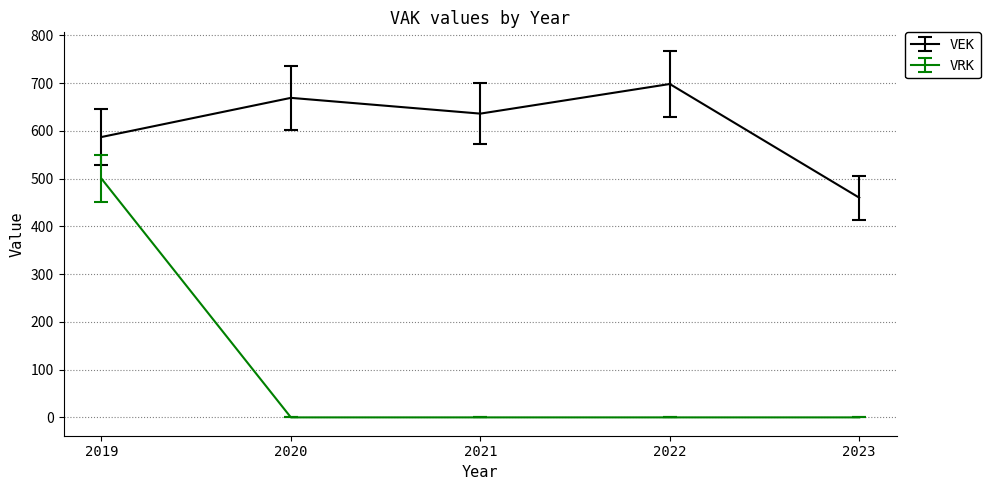

True or false: VRK and VEK intersect in this chart.

False